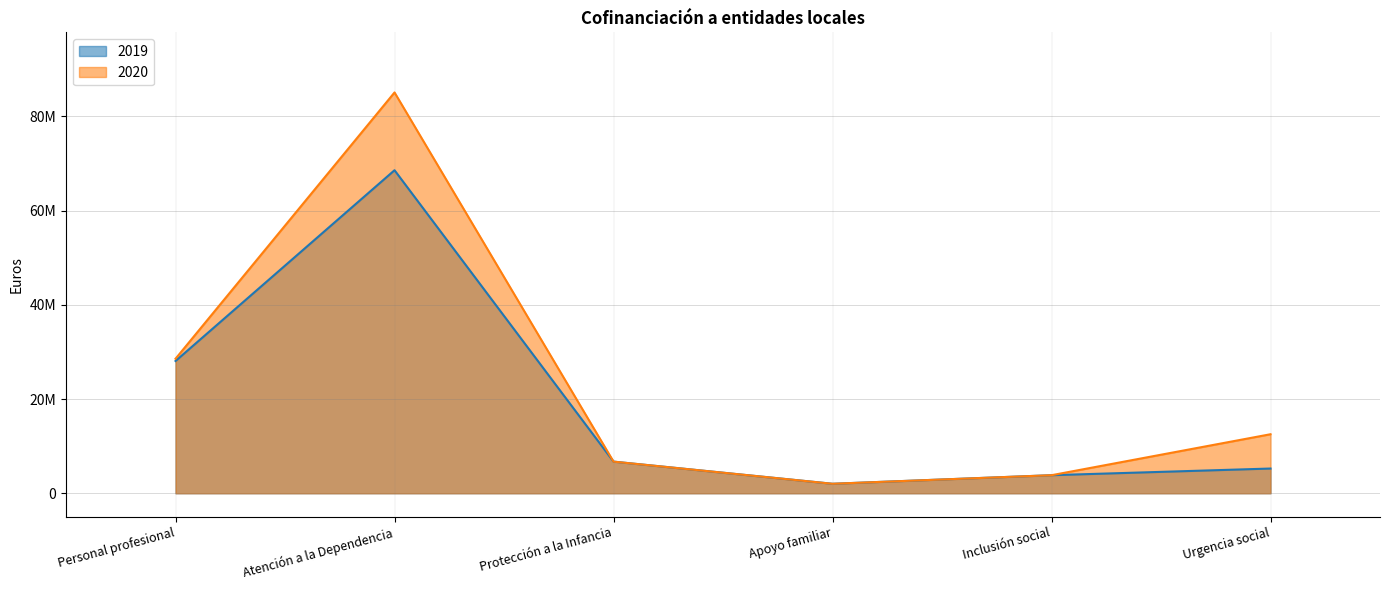

List the series in order of their peak value, lowest first.

2019, 2020